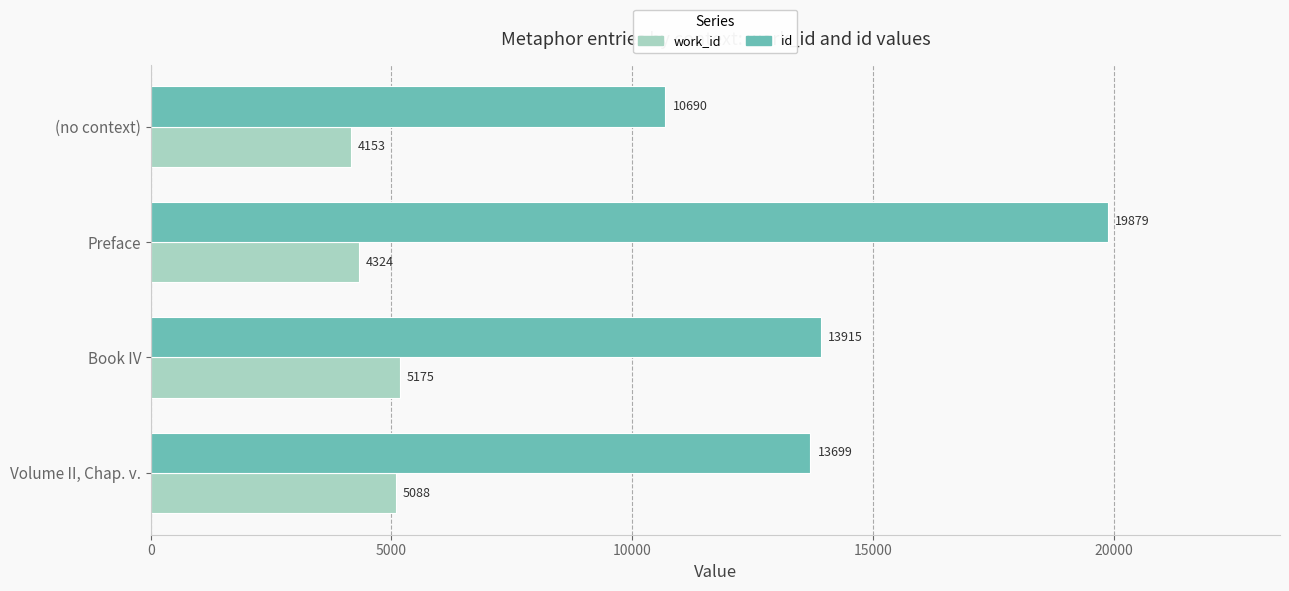

What is the lowest value of the id series?

10690